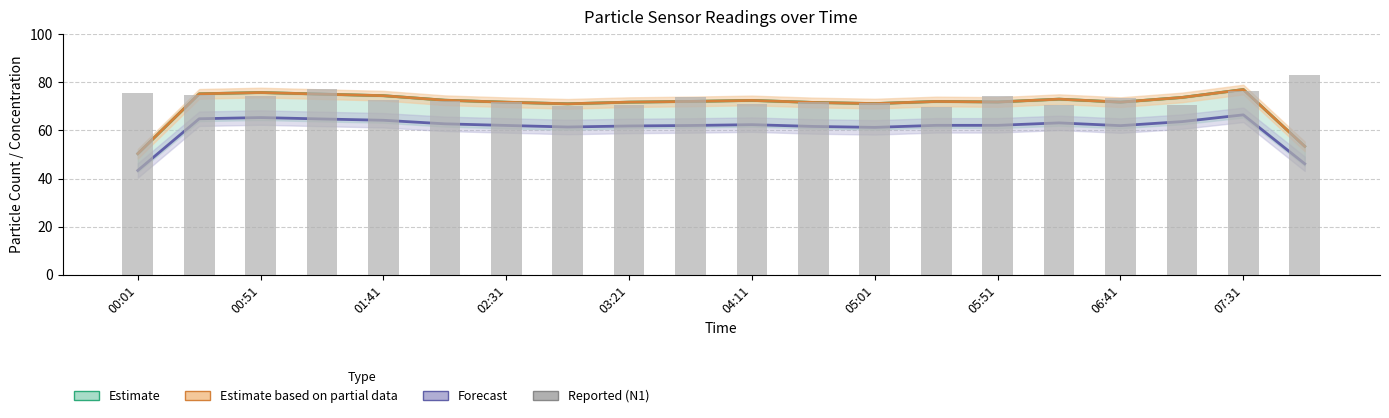

What is the smallest value displayed?

43.4